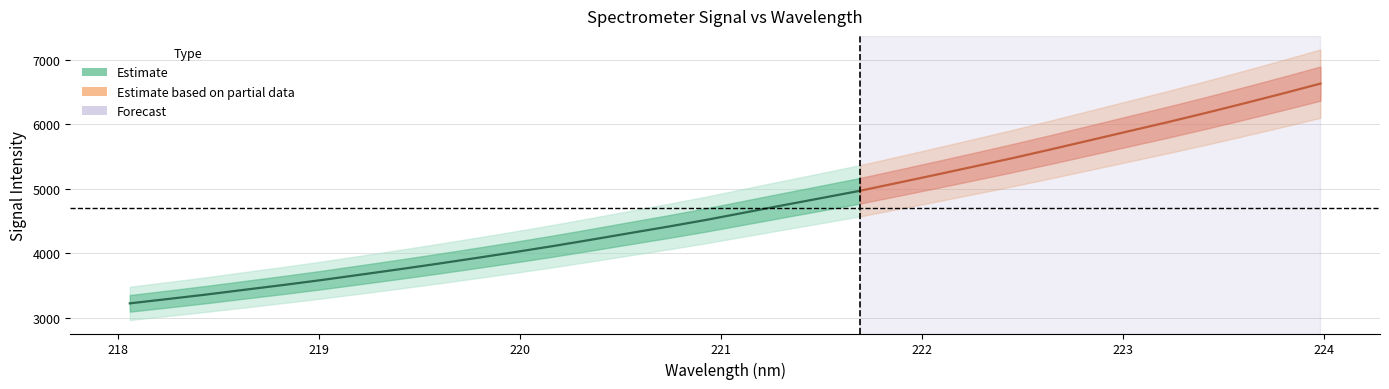

List the labels in order of value, largest first.

223.9802, 223.7895, 223.5987, 223.408, 223.2172, 223.0264, 222.8355, 222.6447, 222.4538, 222.263, 222.0721, 221.8812, 221.6902, 221.4993, 221.3083, 221.1174, 220.9264, 220.7354, 220.5444, 220.3533, 220.1623, 219.9712, 219.7801, 219.589, 219.3979, 219.2067, 219.0156, 218.8244, 218.6332, 218.442, 218.2508, 218.0596